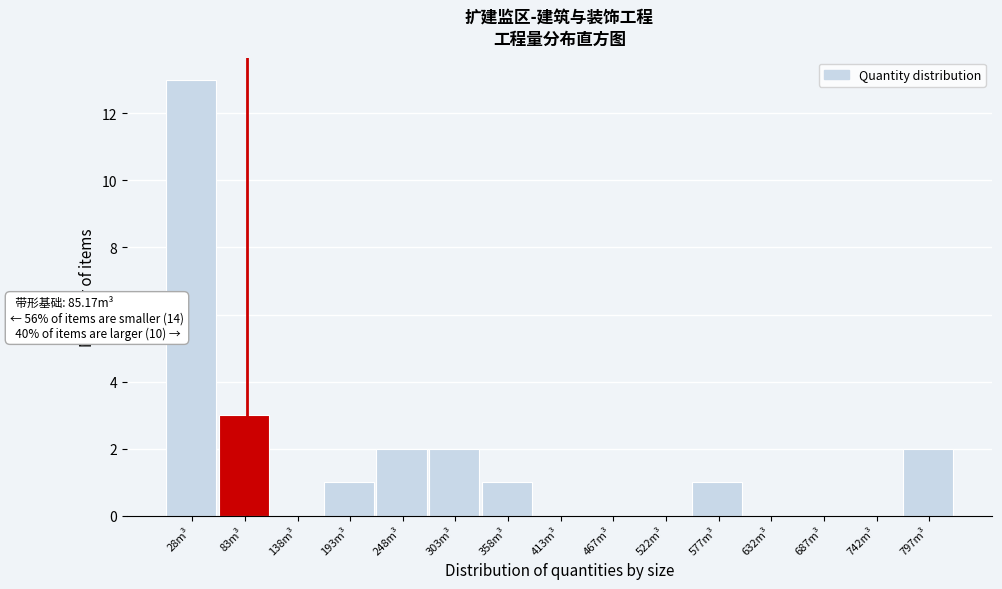

Over which range of the x-axis is the bar tallest?

0 to 60